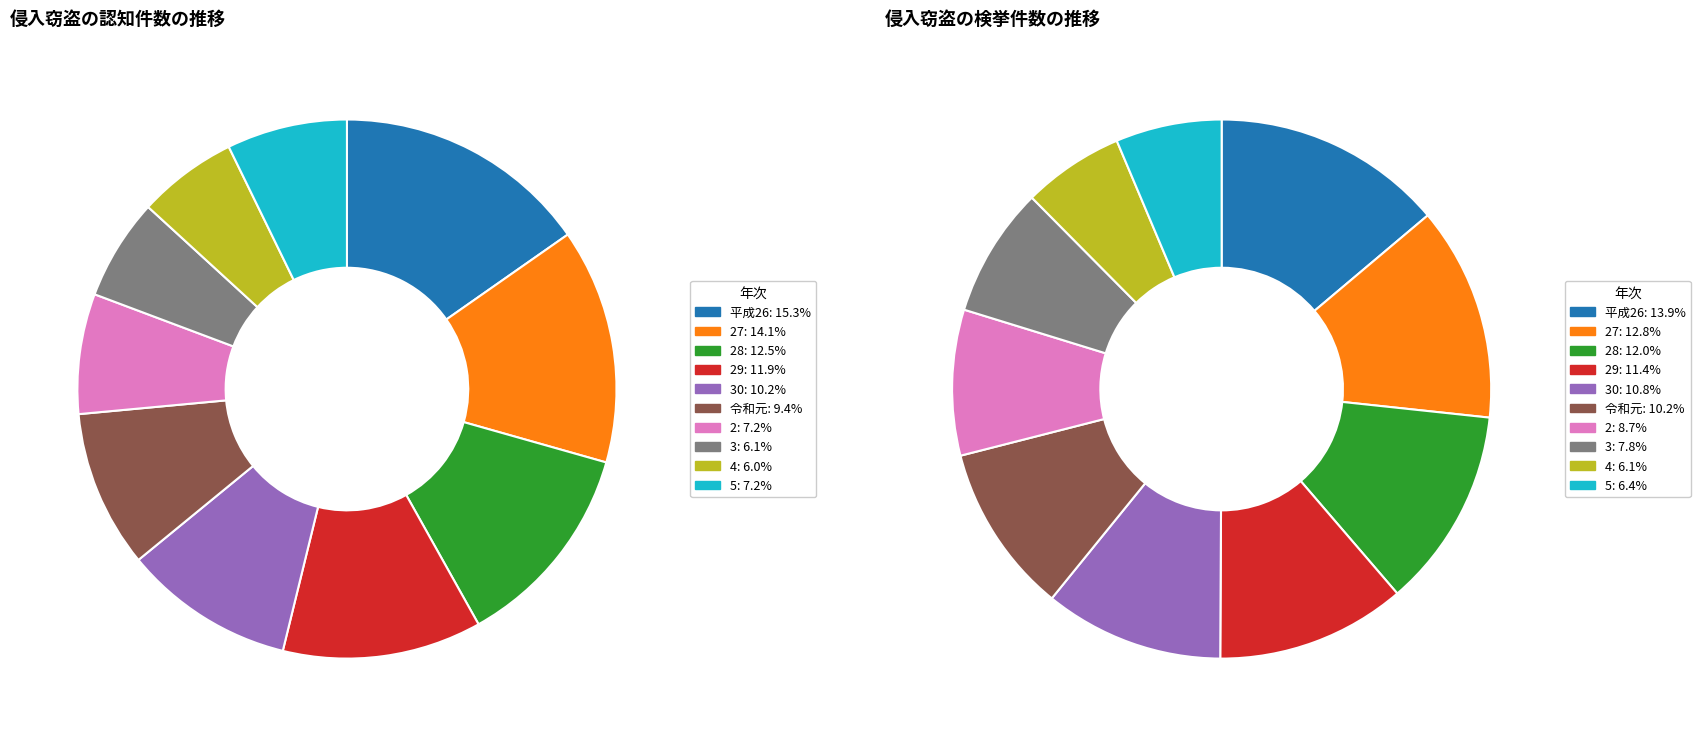

What portion of the pie excludes 4?

94.0%